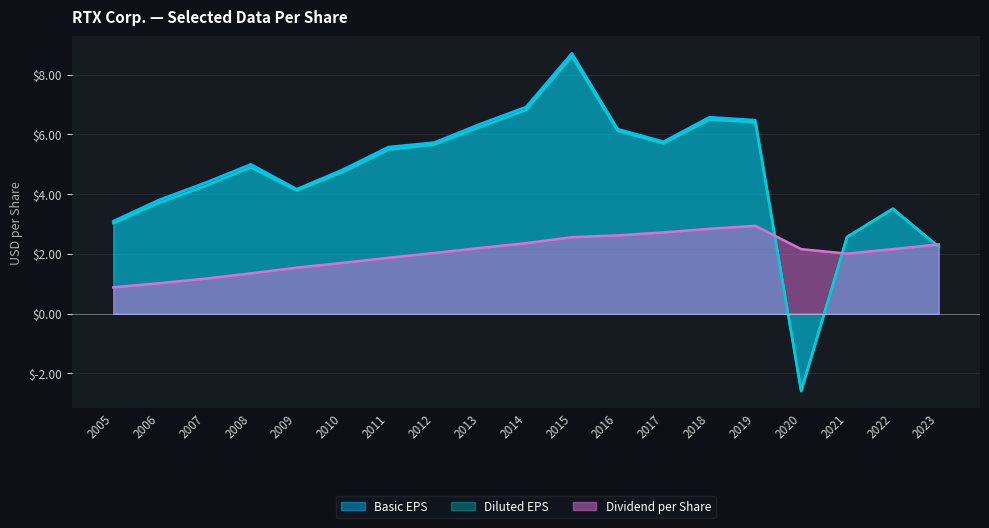

How many lines are shown in the chart?

3